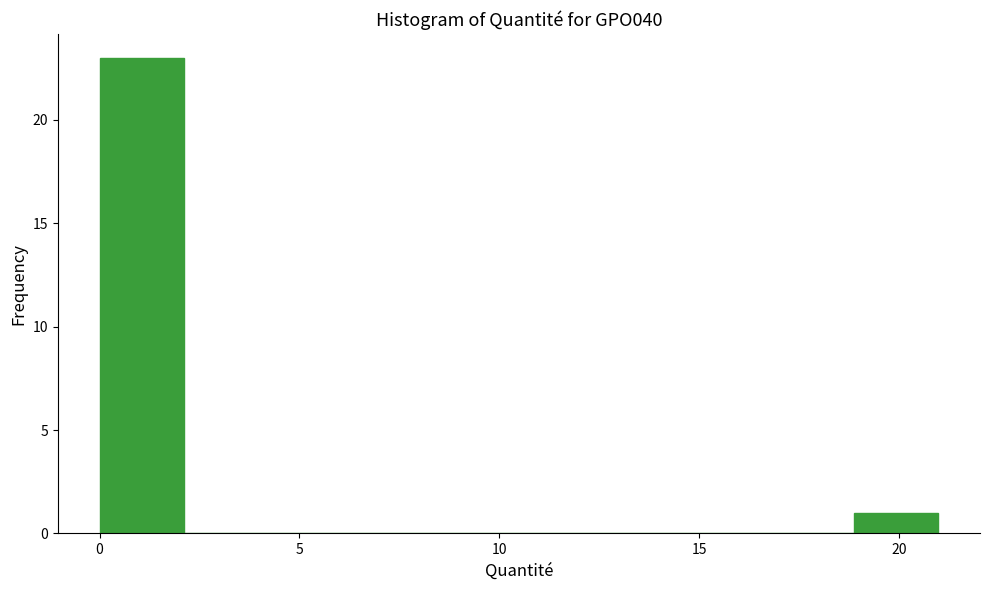

What is the height of the bar covering 19.0 to 21.0 on the x-axis? Neither the bar edges nor the heights are printed on the chart, so give them approximately, as read against the axes.

1